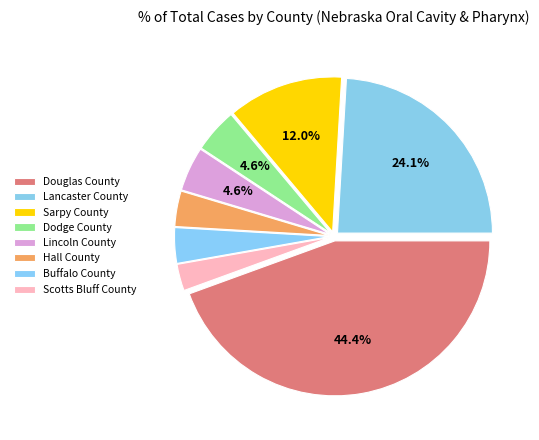

Count the number of slices in the pie.

8